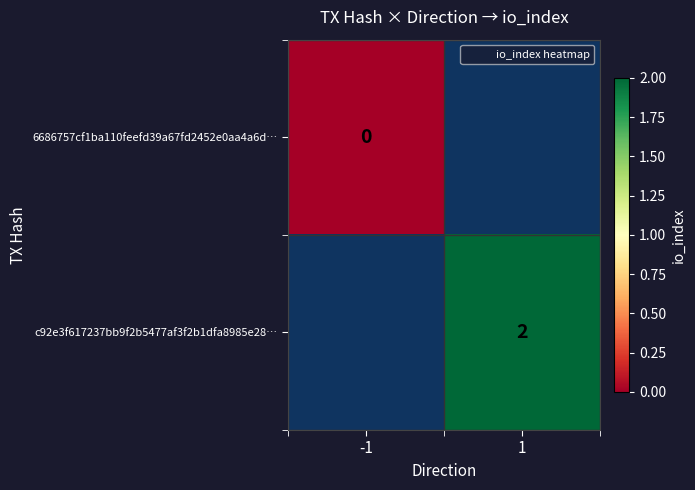

How many data points does each series have?

2